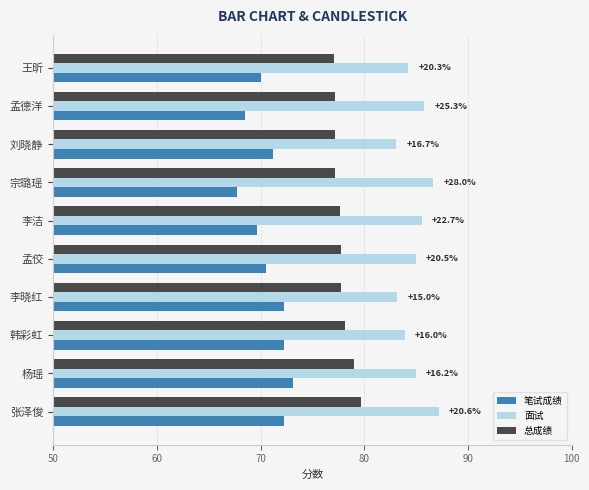

What is the difference between the highest and lowest values at 李洁?

15.8